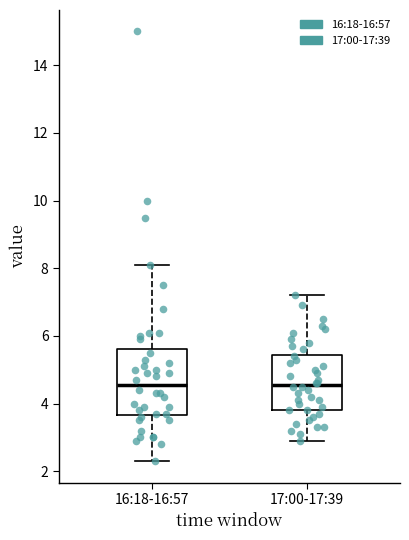

Reading left to right, transcribe this box plot: for each box, give where its median line is, the range the box spans, and where its two whiskers end, as read against the y-axis. The values are not printed on the chart, so give them approximately, as read against the axis.

16:18-16:57: median 4.6, box 3.6 to 5.6, whiskers 2.4 to 8.2
17:00-17:39: median 4.6, box 3.8 to 5.4, whiskers 3.0 to 7.2